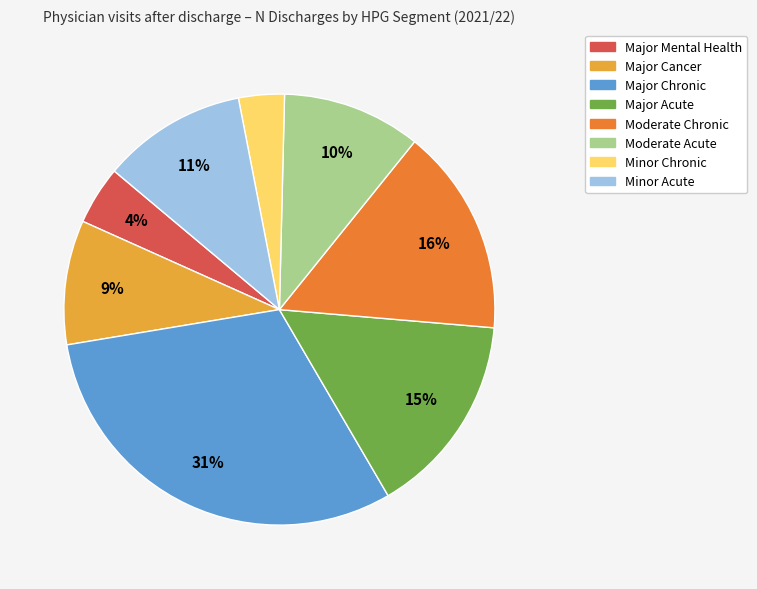

To the nearest percent, what is the average slice percentage?

12%